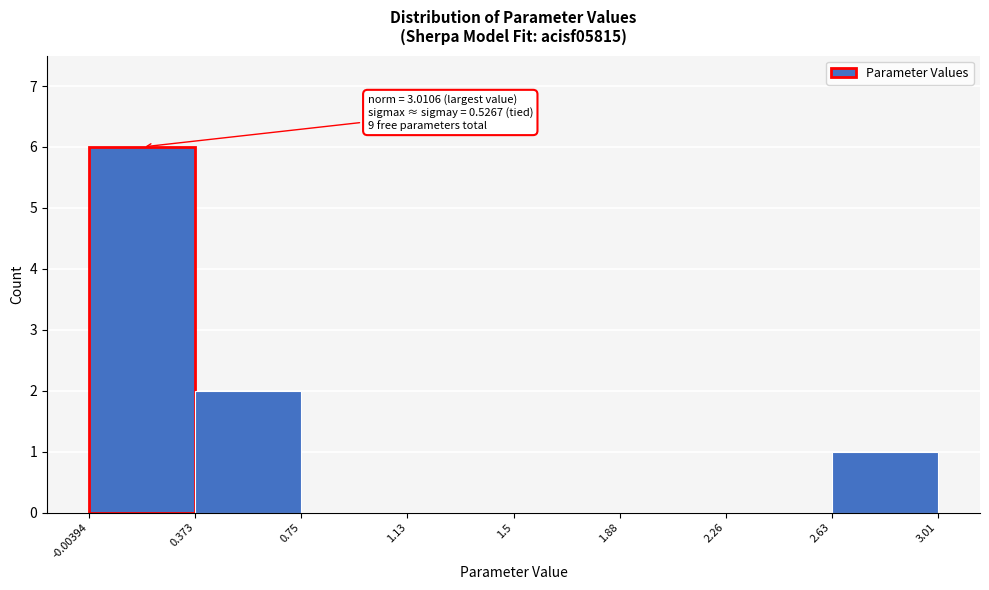

Which range on the x-axis has the tallest bar?

-0.00394 to 0.373